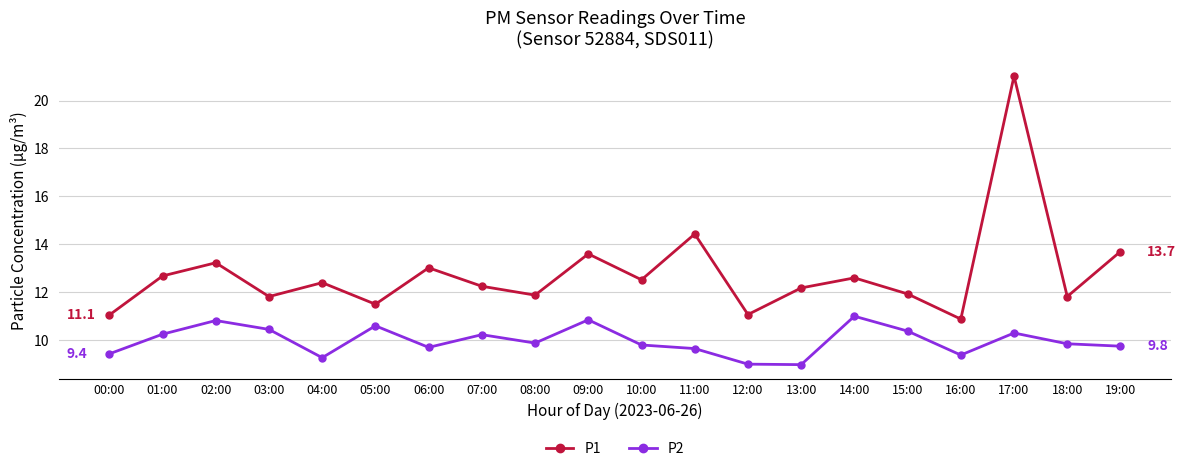

What is the difference between the maximum and second lowest values in the P2 series?

2.0